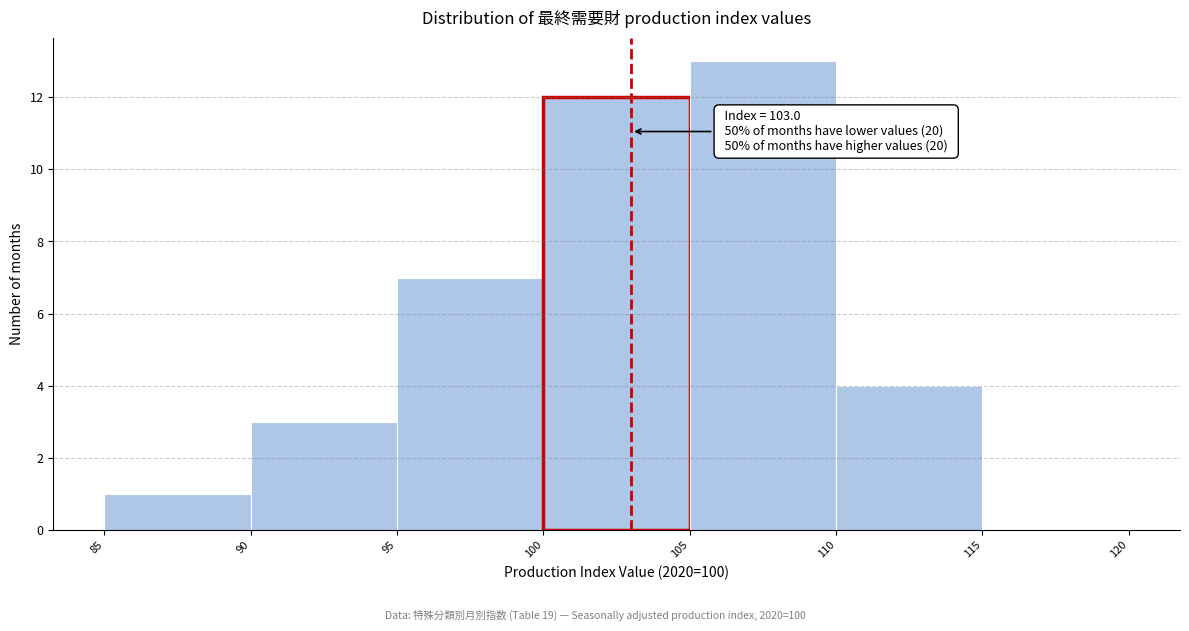

Which range on the x-axis has the tallest bar?

105 to 110